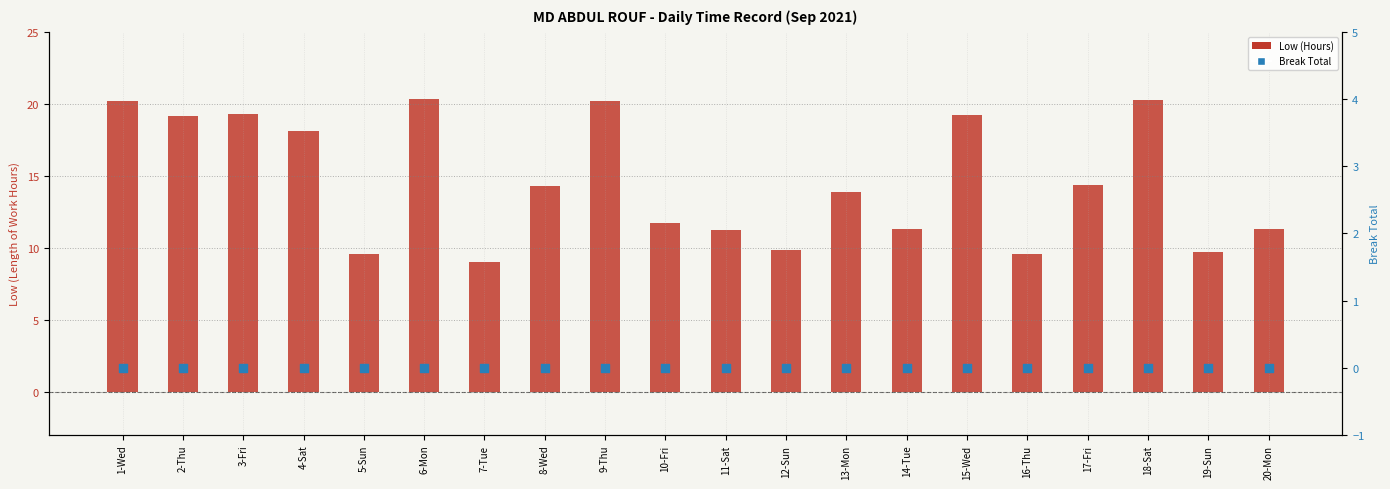

Which series reaches the maximum Y coordinate?

Low (Hours)